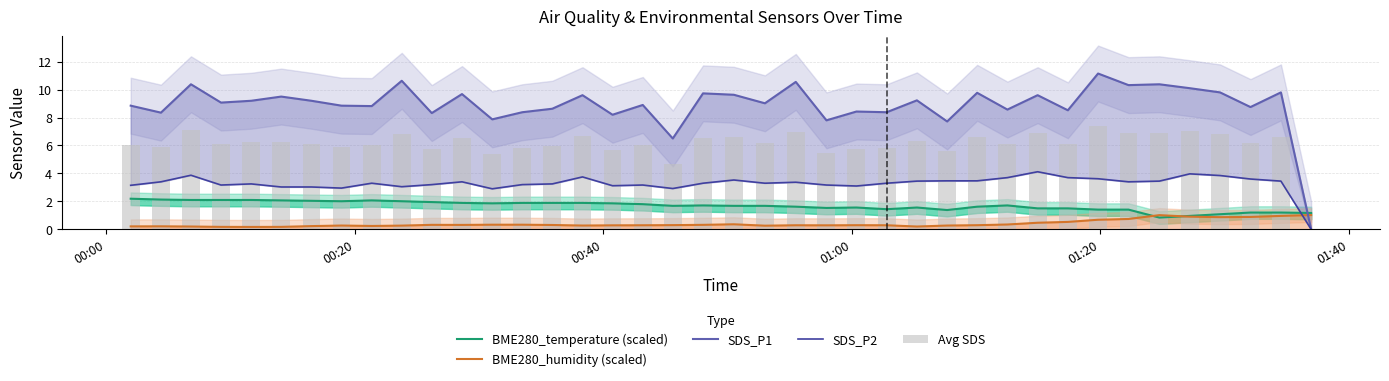

What is the value of the Avg SDS bar at the 34th from the left?

6.9